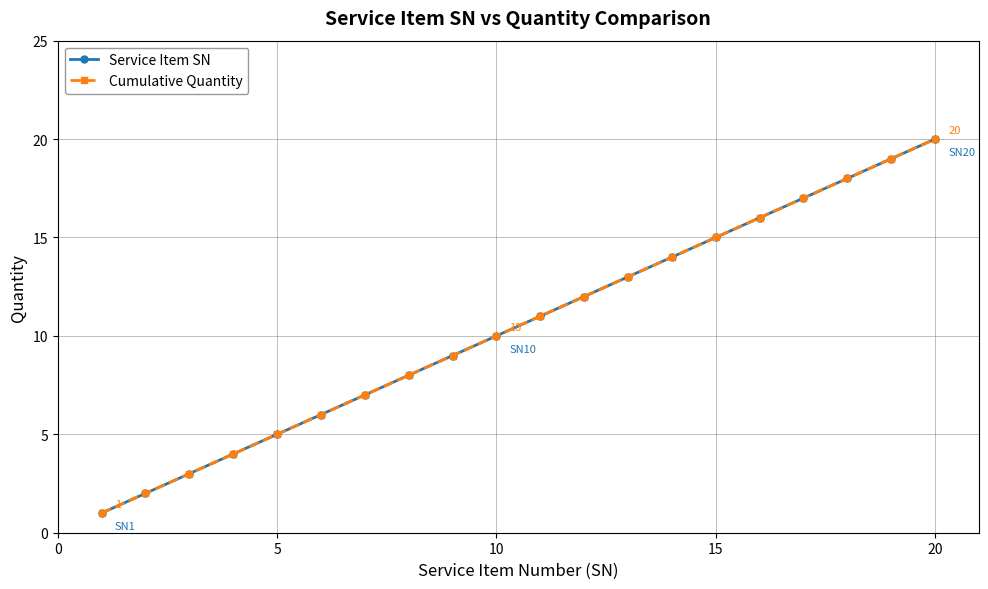

True or false: Cumulative Quantity has more than 0 interior local peaks.

False